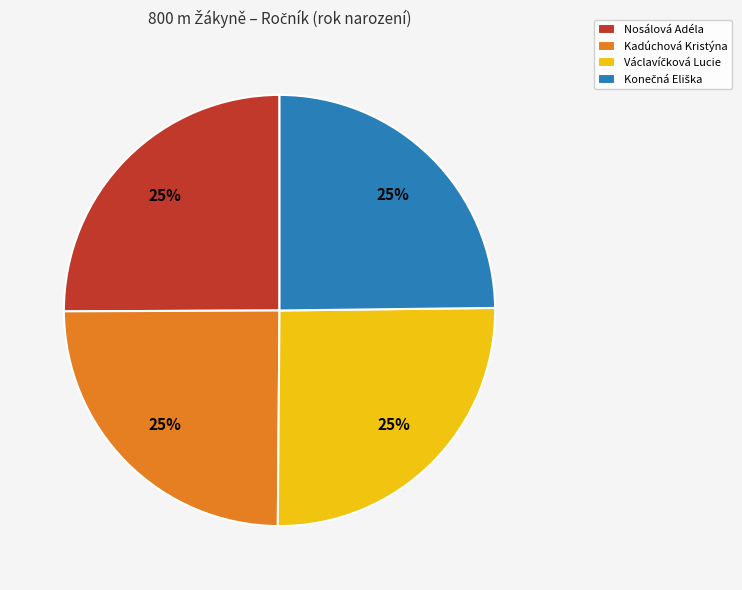

Does any single category account for the majority?

No